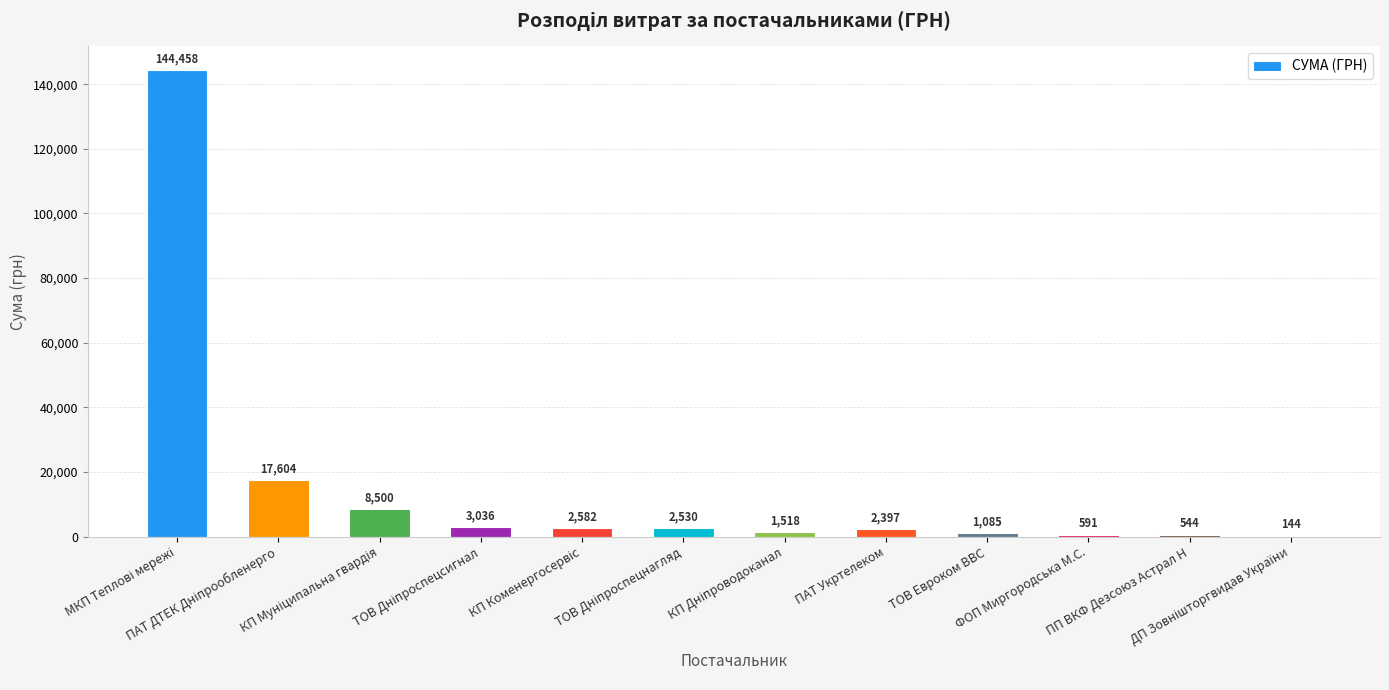

List the labels in order of value, largest first.

МКП Теплові мережі, ПАТ ДТЕК Дніпрообленерго, КП Муніципальна гвардія, ТОВ Дніпроспецсигнал, КП Коменергосервіс, ТОВ Дніпроспецнагляд, ПАТ Укртелеком, КП Дніпроводоканал, ТОВ Евроком ВВС, ФОП Миргородська М.С., ПП ВКФ Дезсоюз Астрал Н, ДП Зовнішторгвидав України